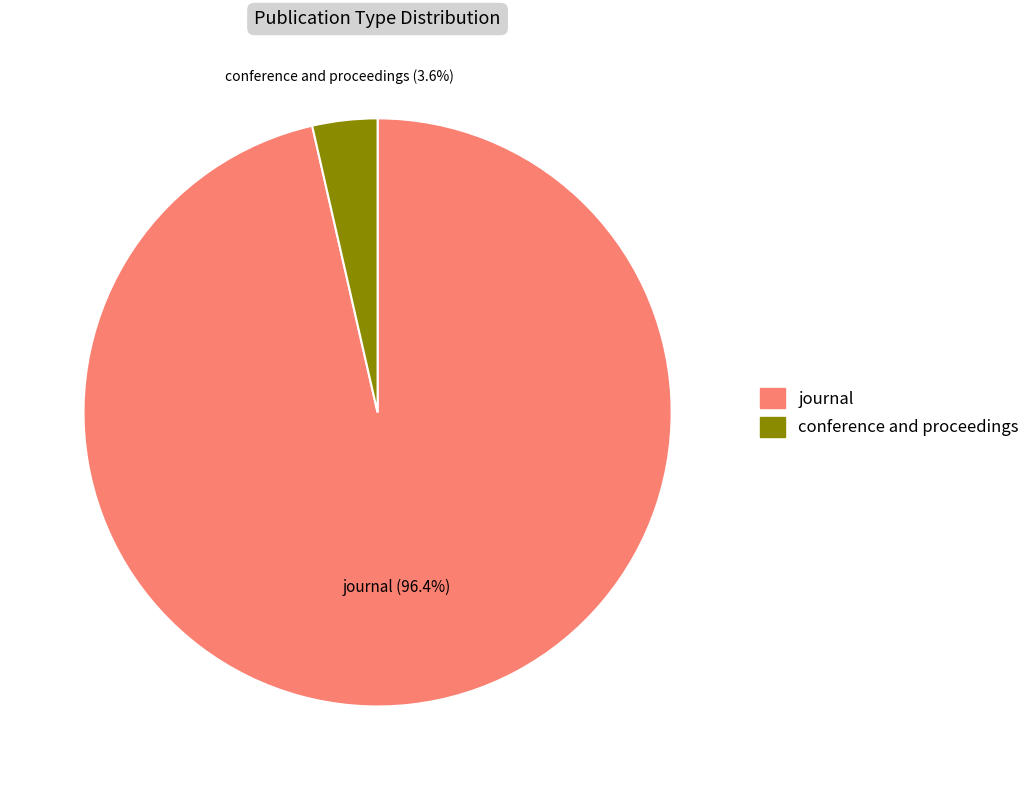

To the nearest percent, what portion does journal represent?

96%